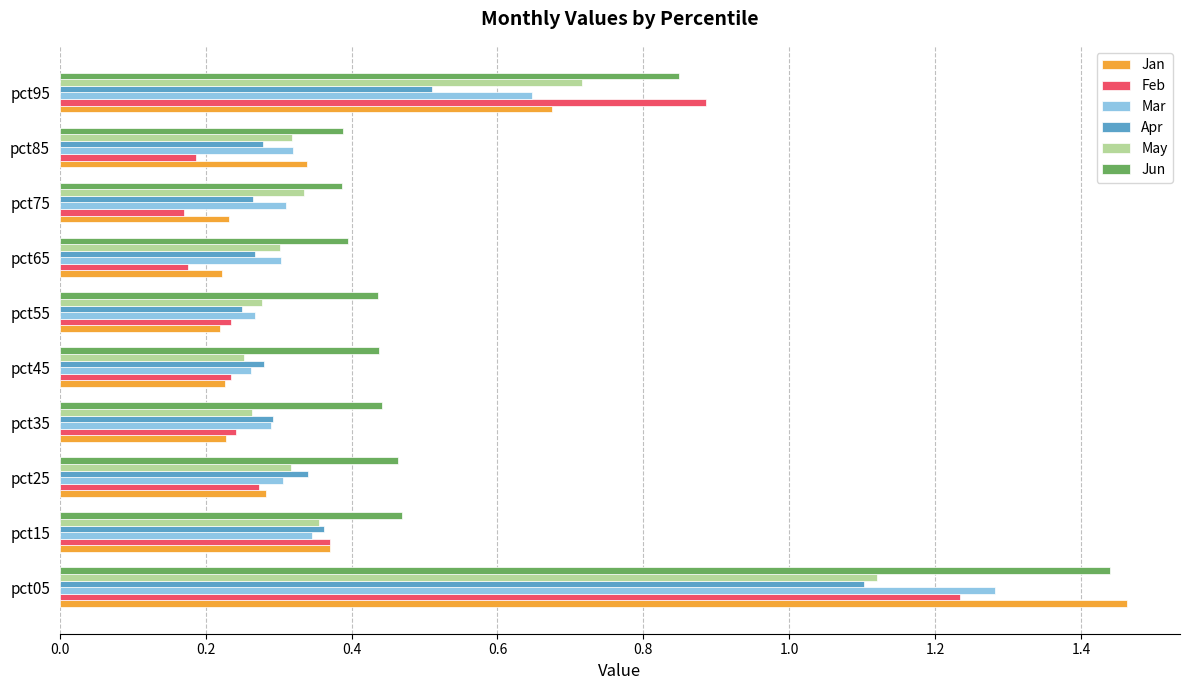

What is the sum of all Jun values?

5.7